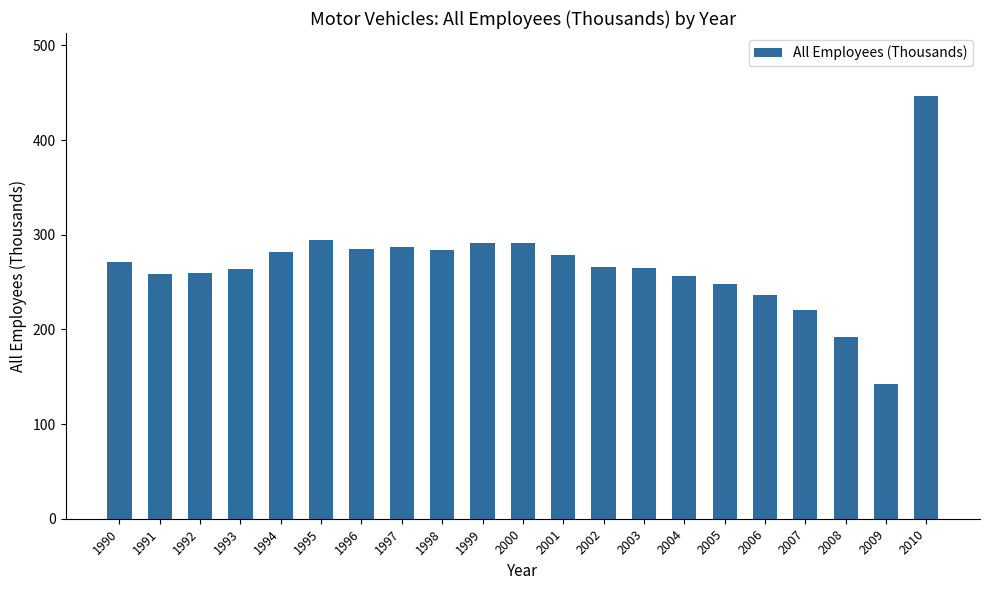

Between 2003 and 2006, which is larger?

2003